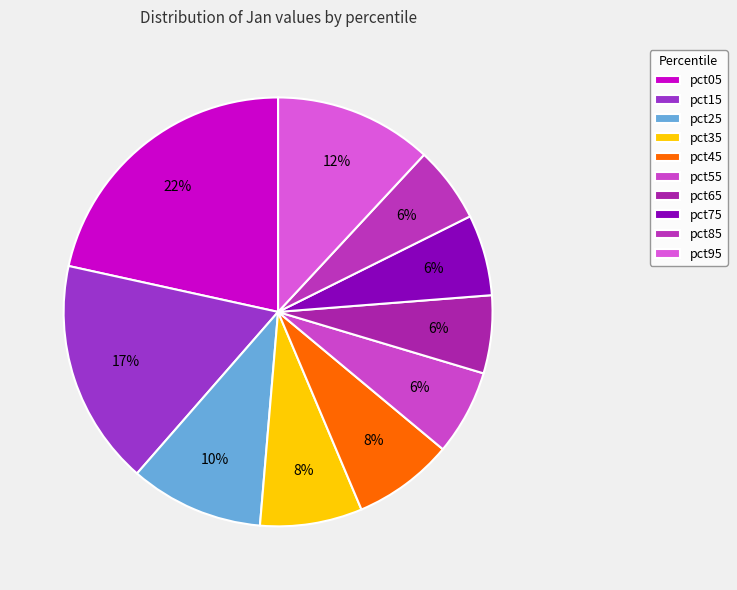

What is the largest slice in the pie chart?

pct05